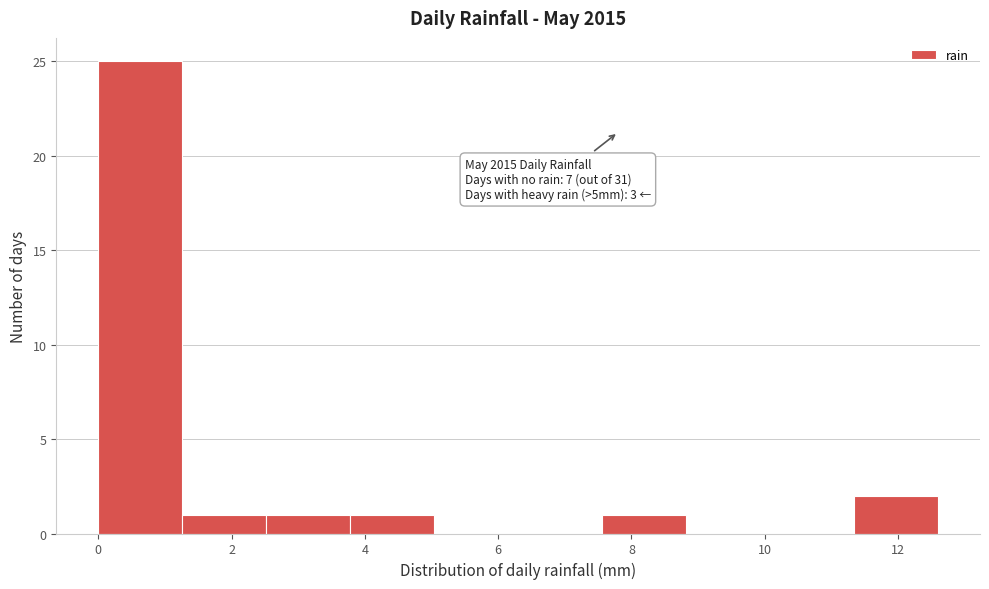

Which range on the x-axis has the tallest bar?

0.00 to 1.26